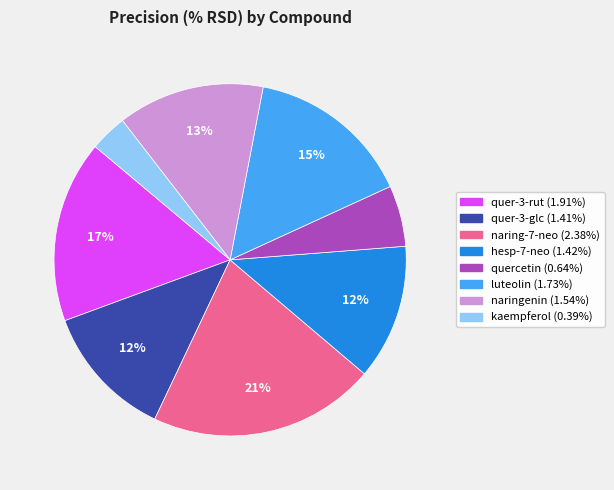

To the nearest percent, what is the average slice percentage?

12%